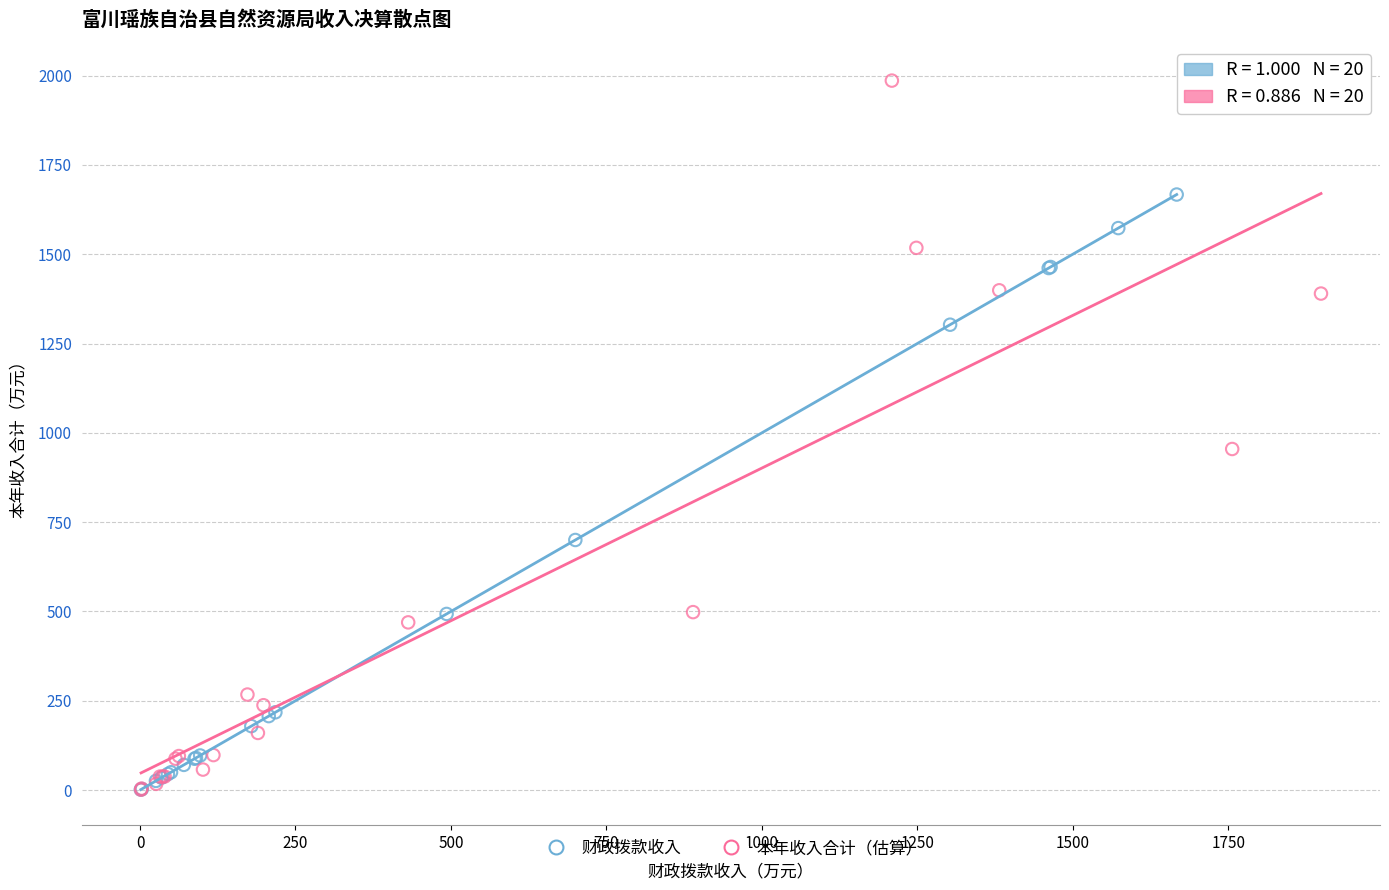

Which series contains the highest Y value?

本年收入合计（估算）